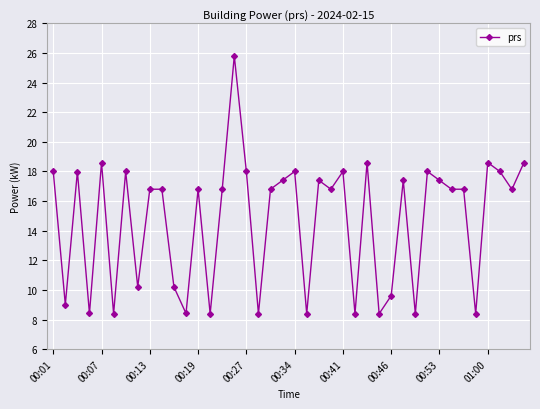

What is the value of the 31st point from the left?

8.4